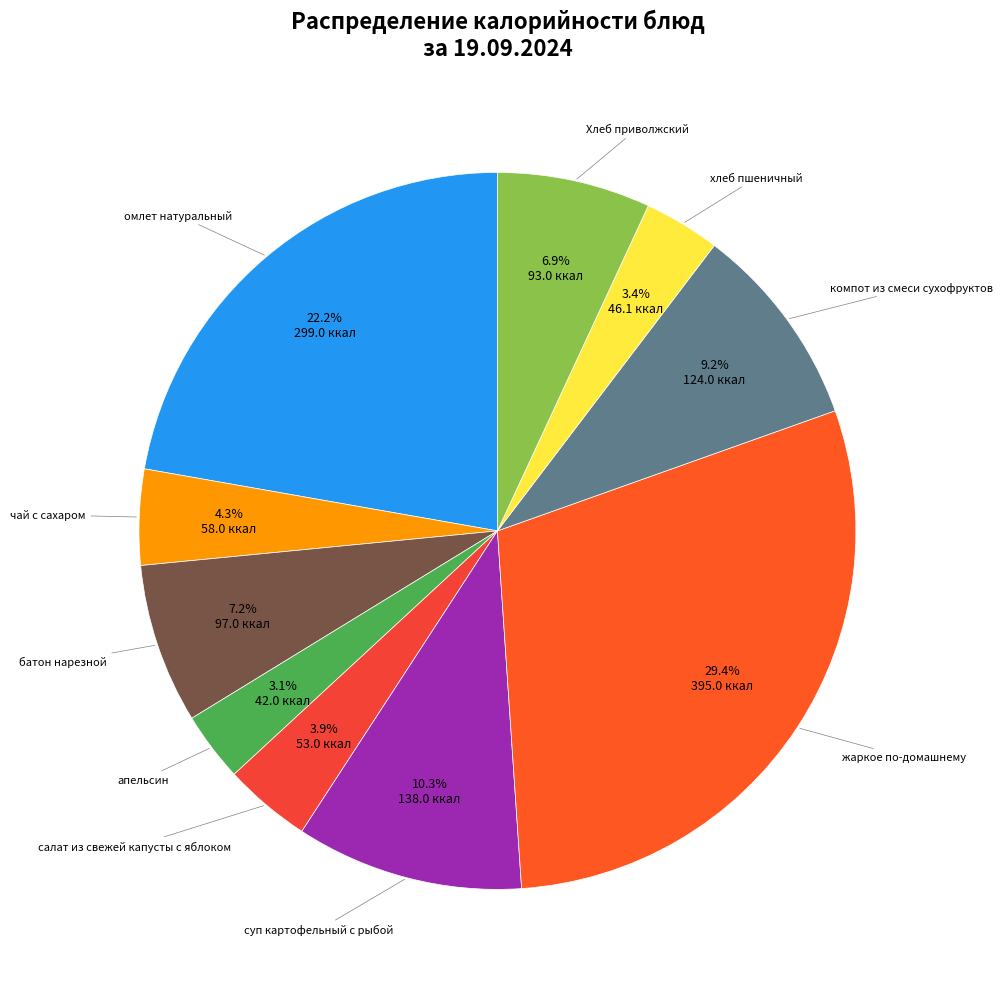

Which slice is the smallest?

апельсин